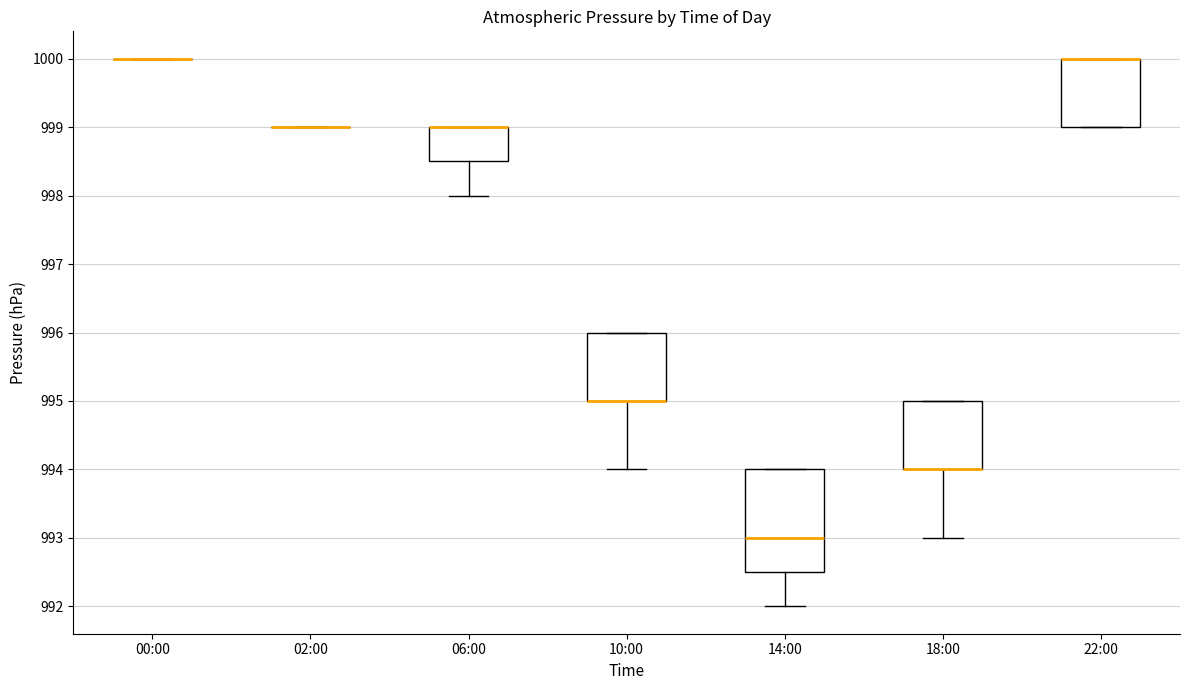

Reading left to right, transcribe this box plot: for each box, give where its median line is, the range the box spans, and where its two whiskers end, as read against the y-axis. The values are not printed on the chart, so give them approximately, as read against the axis.

00:00: box collapsed to a line at 1000.0, whiskers 1000.0 to 1000.0
02:00: box collapsed to a line at 999.0, whiskers 999.0 to 999.0
06:00: median 999.0 (drawn on the box's upper edge), box 998.5 to 999.0, whiskers 998.0 to 999.0
10:00: median 995.0 (drawn on the box's lower edge), box 995.0 to 996.0, whiskers 994.0 to 996.0
14:00: median 993.0, box 992.5 to 994.0, whiskers 992.0 to 994.0
18:00: median 994.0 (drawn on the box's lower edge), box 994.0 to 995.0, whiskers 993.0 to 995.0
22:00: median 1000.0 (drawn on the box's upper edge), box 999.0 to 1000.0, whiskers 999.0 to 1000.0